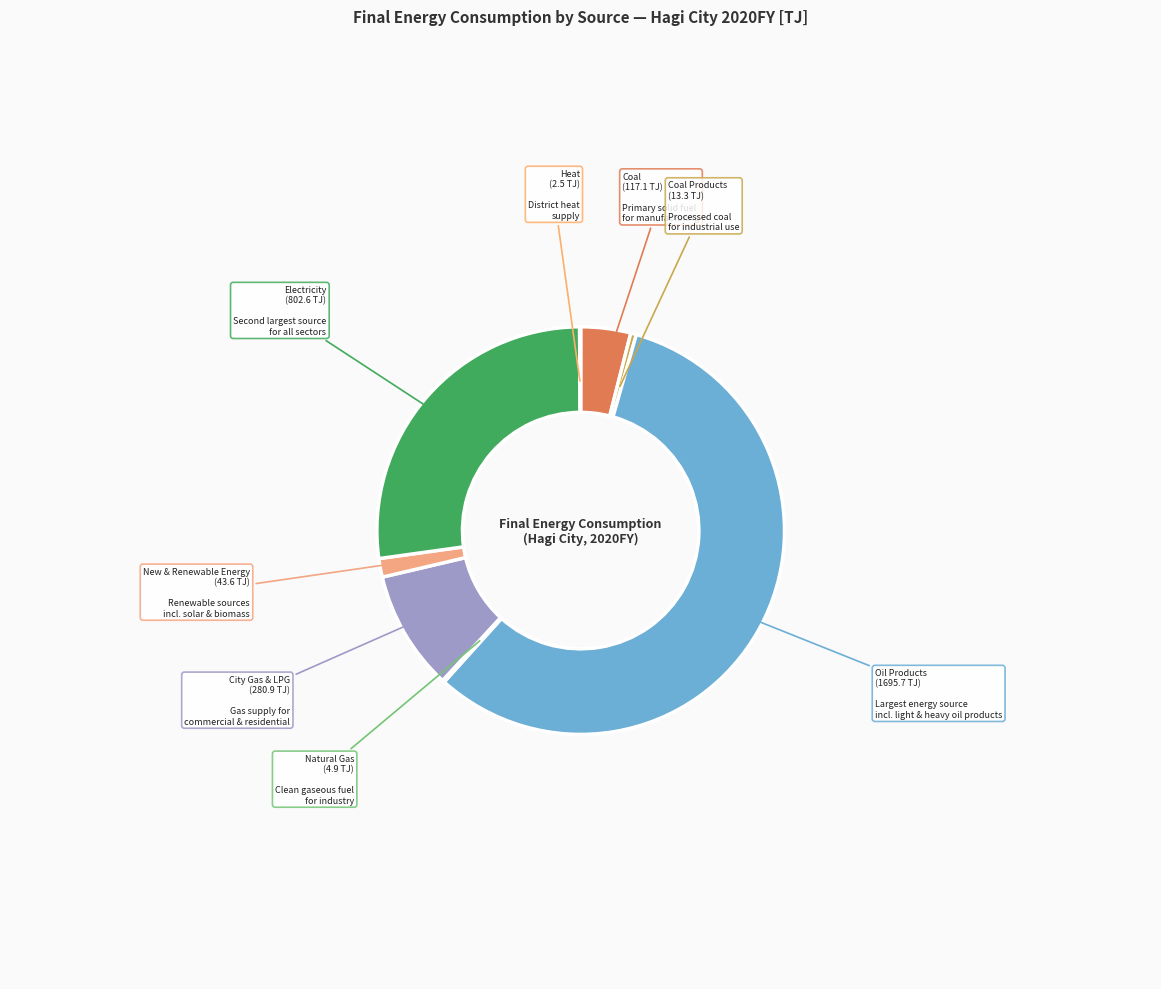

What is the largest slice in the pie chart?

Oil Products